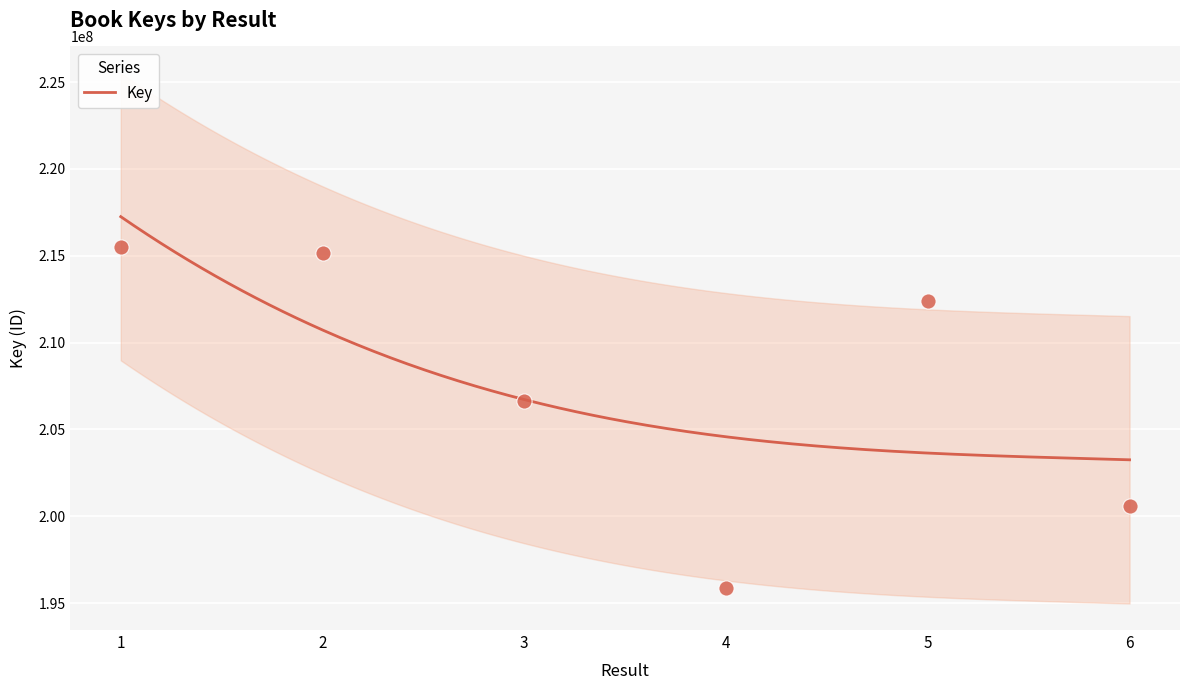

What is the ratio of the value at 3 to the value at 6?

1.0